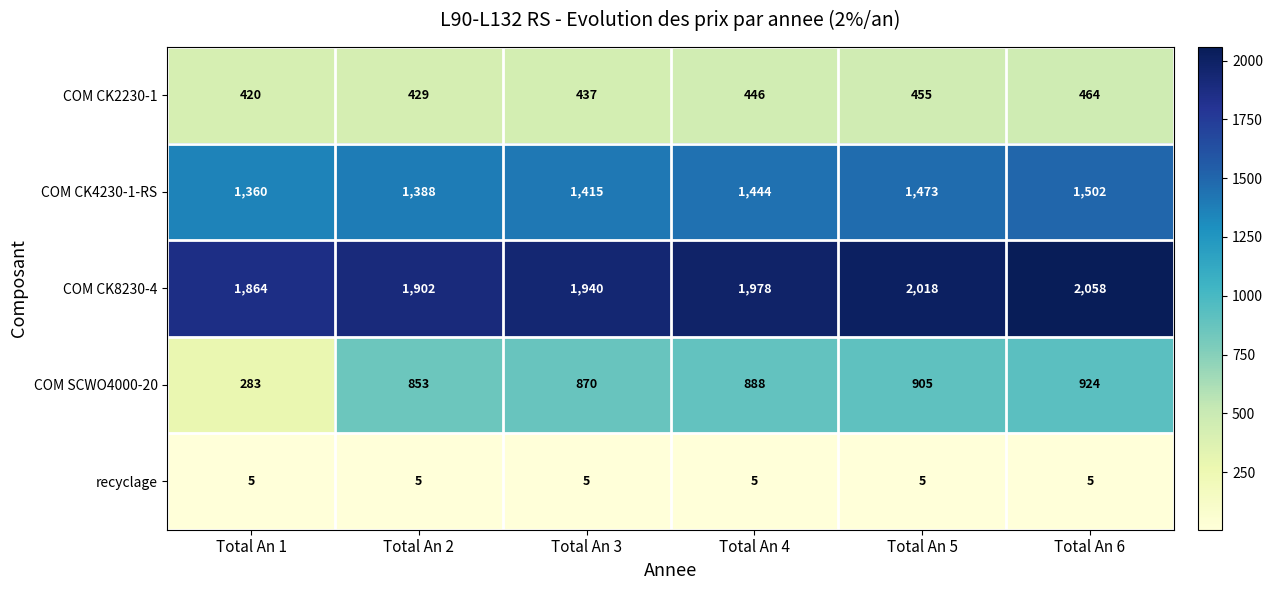

What is the approximate value of COM SCWO4000-20 at Total An 2?

853